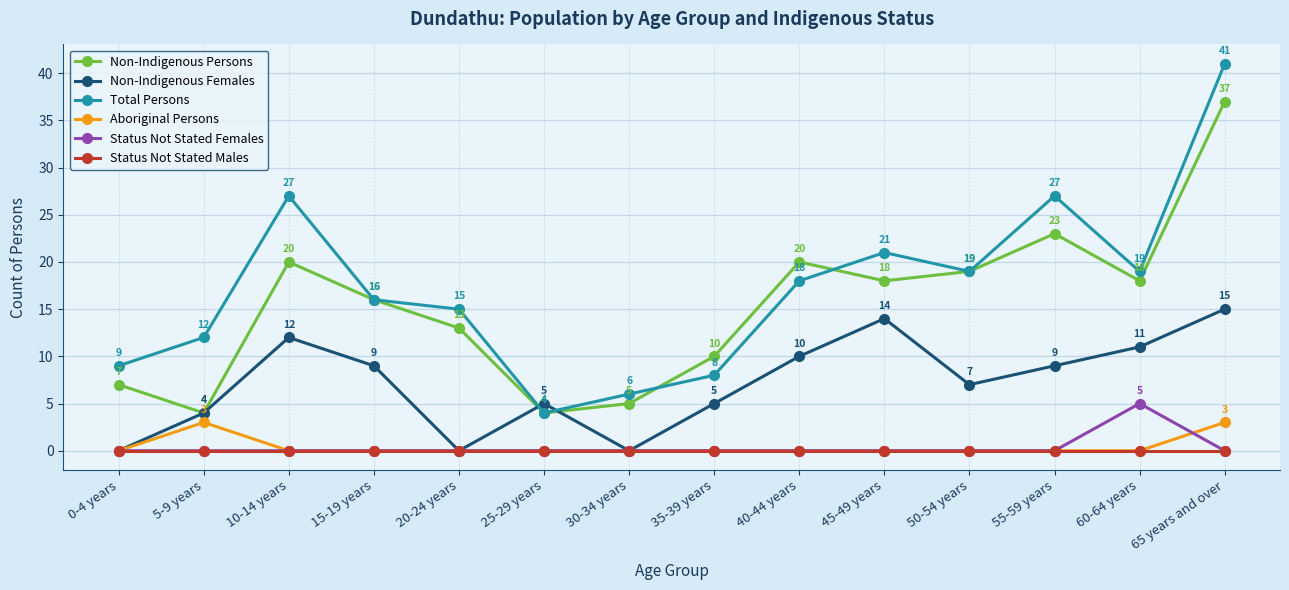

Which series has the largest total across all categories?

Total Persons